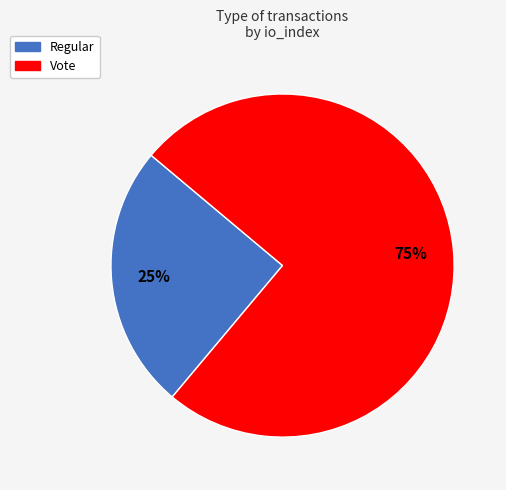

True or false: Vote accounts for 75% of the total.

True